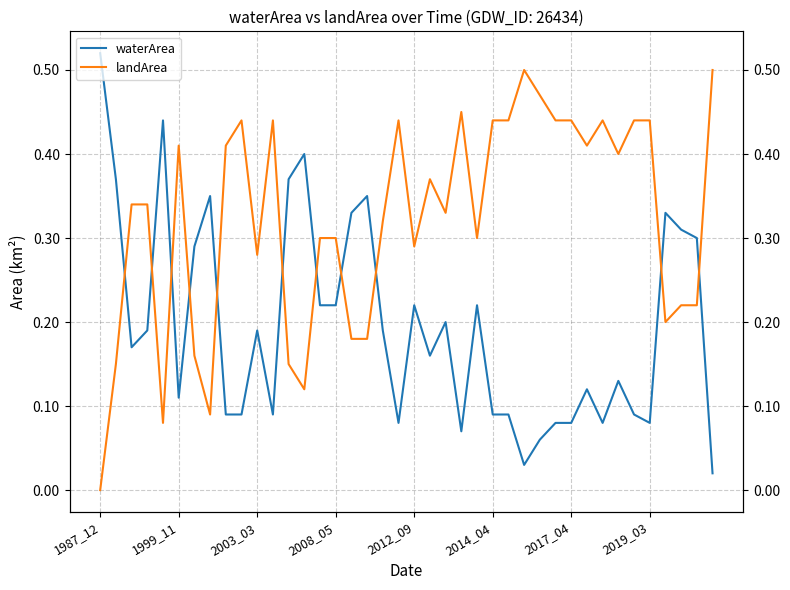

What is the total value across all series at 9?

0.5